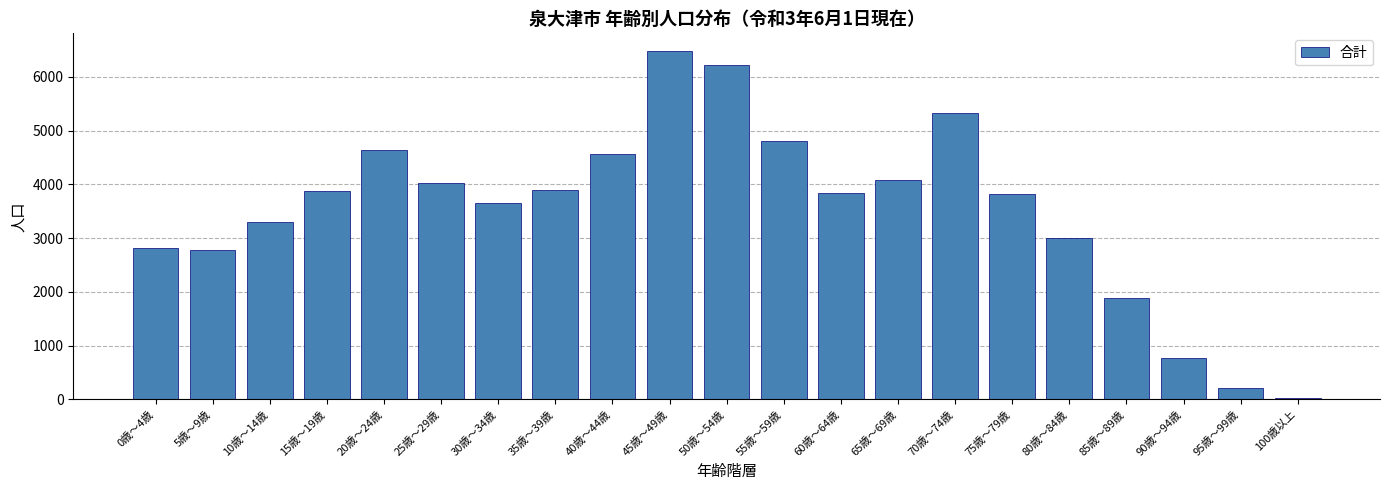

Which category has the lowest value across all series?

100歳以上